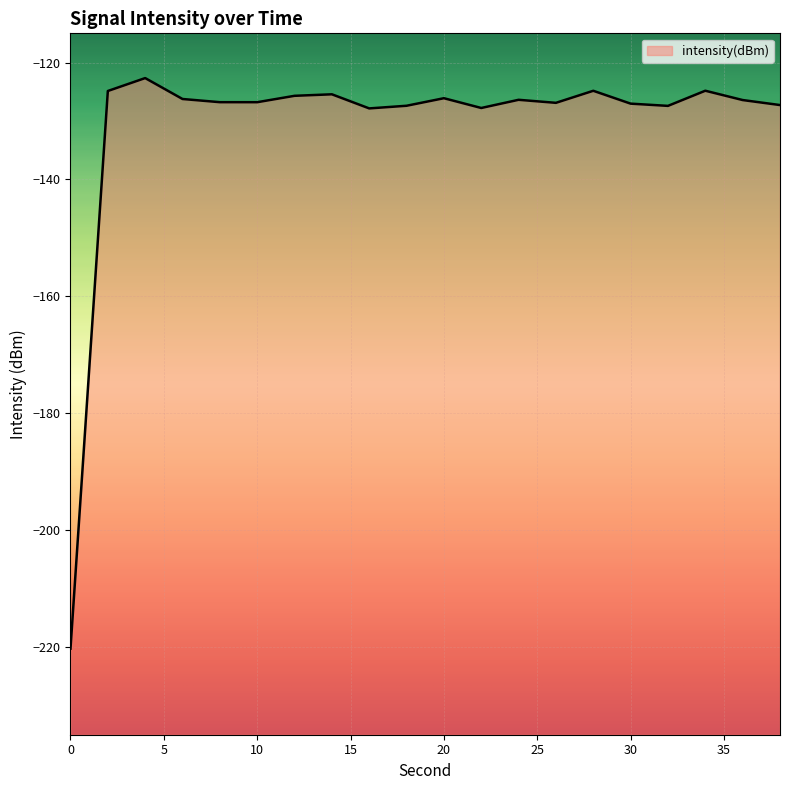

Is it true that the value at 10 is -126.8?

True